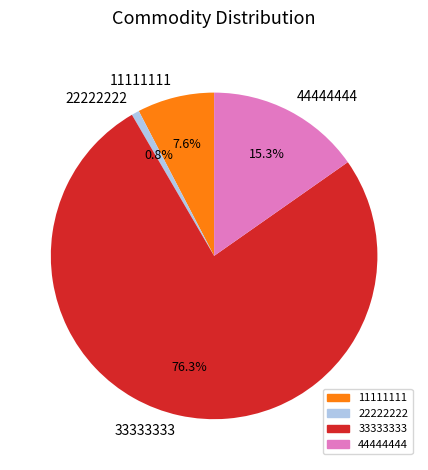

Is the sum of 11111111 and 33333333 greater than half?

Yes